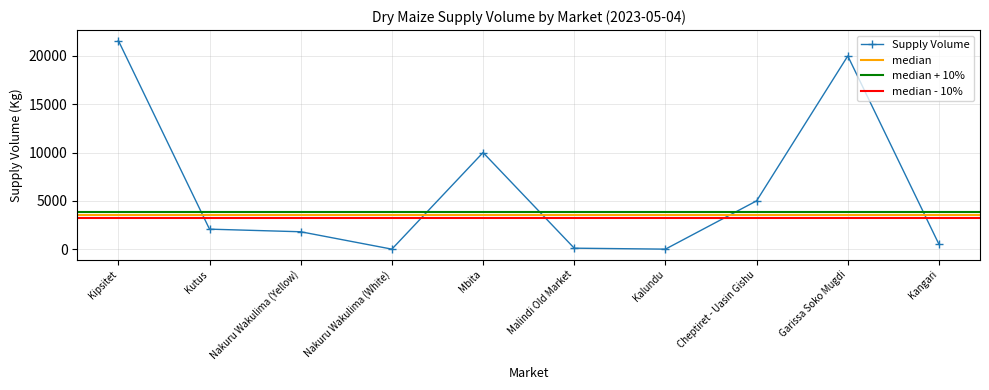

List the labels in order of value, largest first.

Kipsitet, Garissa Soko Mugdi, Mbita, Cheptiret - Uasin Gishu, Kutus, Nakuru Wakulima (Yellow), Kangari, Malindi Old Market, Nakuru Wakulima (White), Kalundu